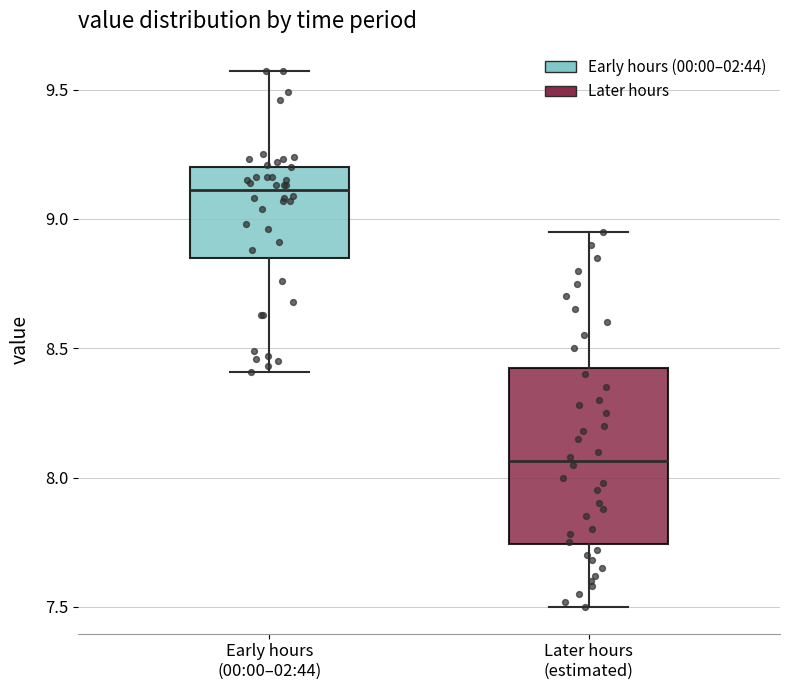

Which box has the lowest median line?

Later hours (estimated)